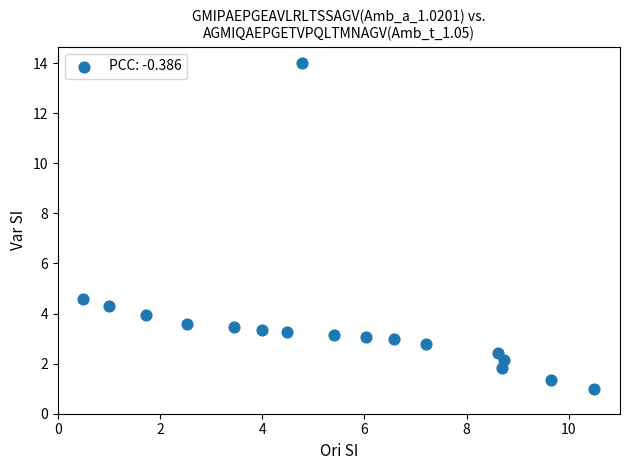

What is the range of X values (max minus min)?

10.0